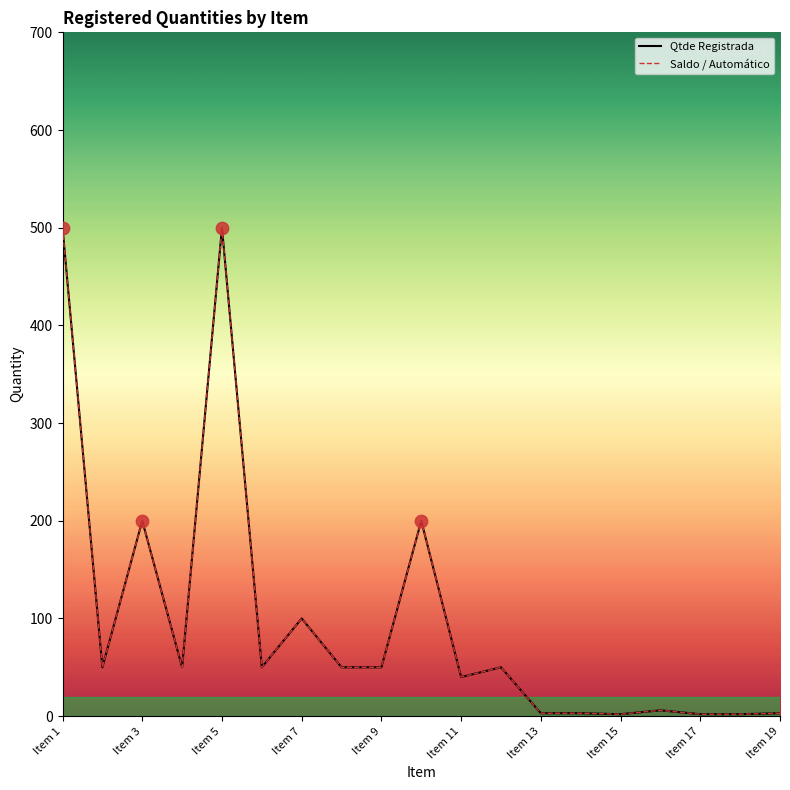

What are all the series names shown in the legend?

Qtde Registrada, Saldo / Automático